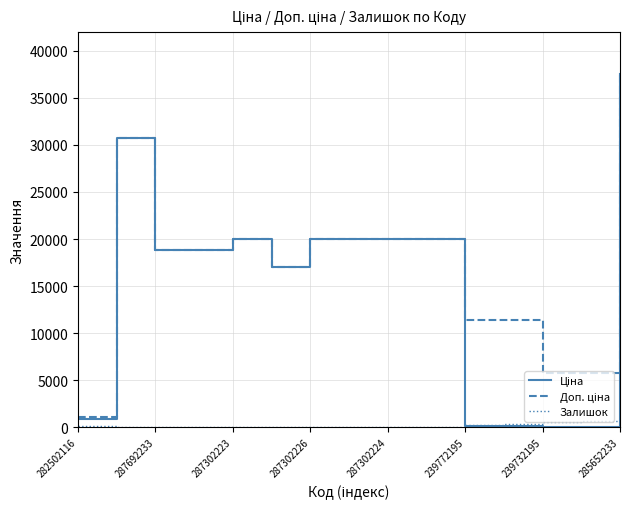

Count the number of categories in the chart.

15